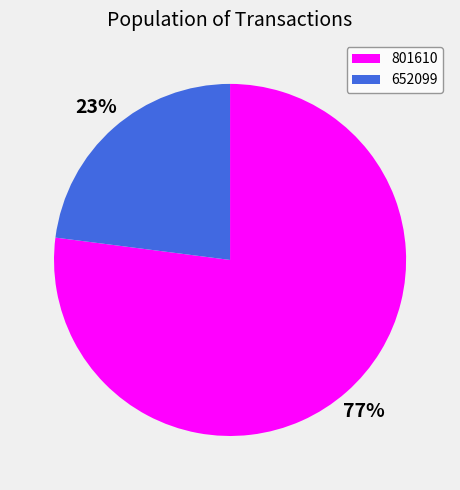

Is the sum of 652099 and 801610 greater than half?

Yes